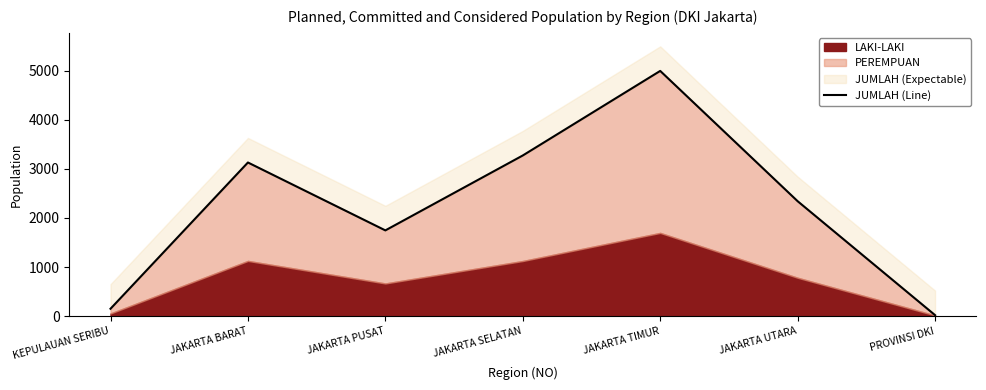

What is the difference between the values at JAKARTA SELATAN and JAKARTA PUSAT?

1525